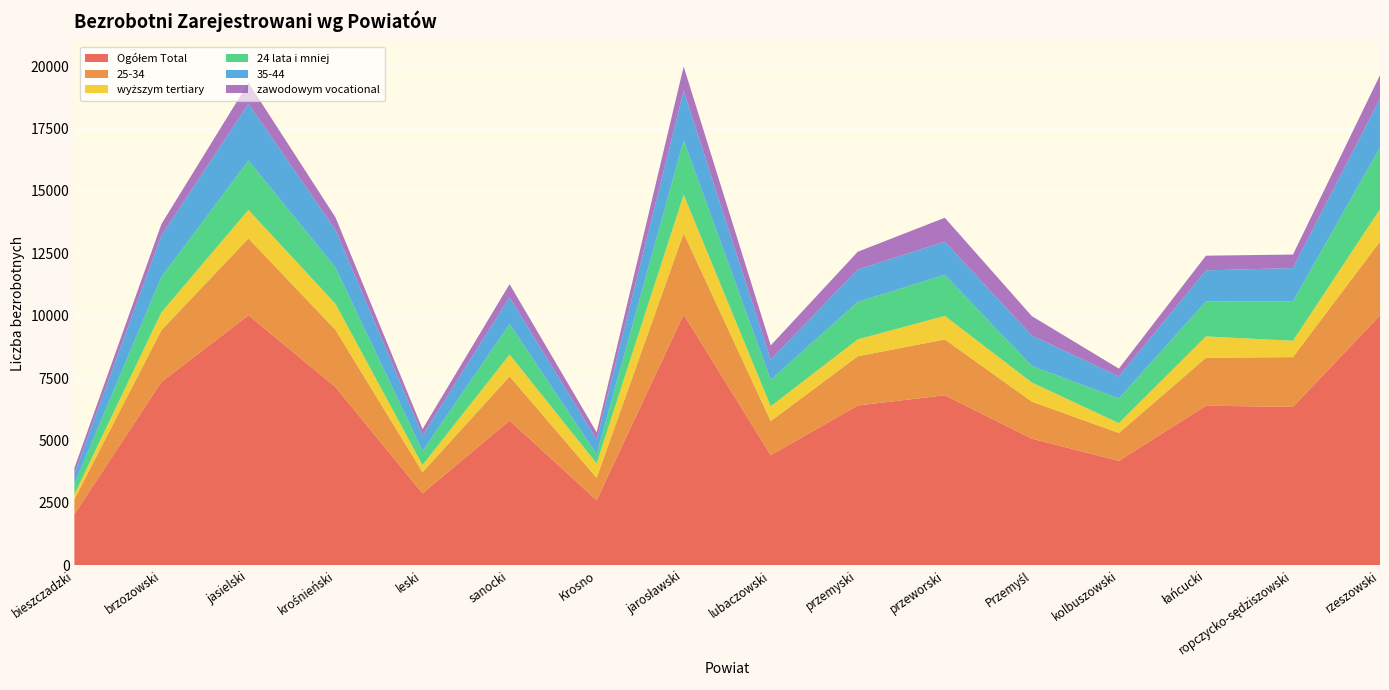

Reading left to right, transcribe all the data shown in this chart.

Ogółem Total: bieszczadzki=2046	brzozowski=7342	jasielski=10015	krośnieński=7137	leski=2878	sanocki=5798	Krosno=2604	jarosławski=10044	lubaczowski=4409	przemyski=6400	przeworski=6809	Przemyśl=5071	kolbuszowski=4180	łańcucki=6391	ropczycko-sędziszowski=6344	rzeszowski=10011
25-34: bieszczadzki=595	brzozowski=2079	jasielski=3077	krośnieński=2291	leski=848	sanocki=1769	Krosno=895	jarosławski=3257	lubaczowski=1364	przemyski=1972	przeworski=2237	Przemyśl=1484	kolbuszowski=1119	łańcucki=1919	ropczycko-sędziszowski=1994	rzeszowski=2958
wyższym tertiary: bieszczadzki=198	brzozowski=711	jasielski=1145	krośnieński=1042	leski=290	sanocki=874	Krosno=580	jarosławski=1541	lubaczowski=594	przemyski=678	przeworski=944	Przemyśl=767	kolbuszowski=394	łańcucki=857	ropczycko-sędziszowski=656	rzeszowski=1296
24 lata i mniej: bieszczadzki=415	brzozowski=1426	jasielski=1981	krośnieński=1456	leski=563	sanocki=1227	Krosno=369	jarosławski=2186	lubaczowski=1061	przemyski=1503	przeworski=1643	Przemyśl=665	kolbuszowski=990	łańcucki=1403	ropczycko-sędziszowski=1580	rzeszowski=2474
35-44: bieszczadzki=411	brzozowski=1653	jasielski=2270	krośnieński=1508	leski=625	sanocki=1065	Krosno=589	jarosławski=1983	lubaczowski=806	przemyski=1295	przeworski=1332	Przemyśl=1217	kolbuszowski=879	łańcucki=1243	ropczycko-sędziszowski=1332	rzeszowski=1958
zawodowym vocational: bieszczadzki=233	brzozowski=459	jasielski=842	krośnieński=502	leski=252	sanocki=529	Krosno=290	jarosławski=970	lubaczowski=572	przemyski=712	przeworski=957	Przemyśl=777	kolbuszowski=316	łańcucki=588	ropczycko-sędziszowski=543	rzeszowski=937